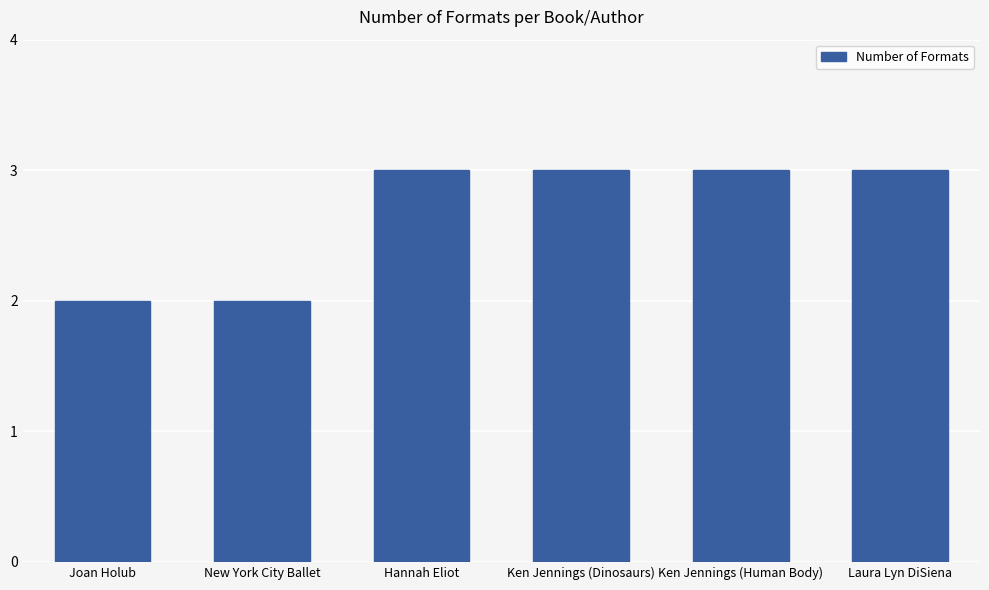

The chart shows a value of 3 at Ken Jennings (Dinosaurs). True or false?

True